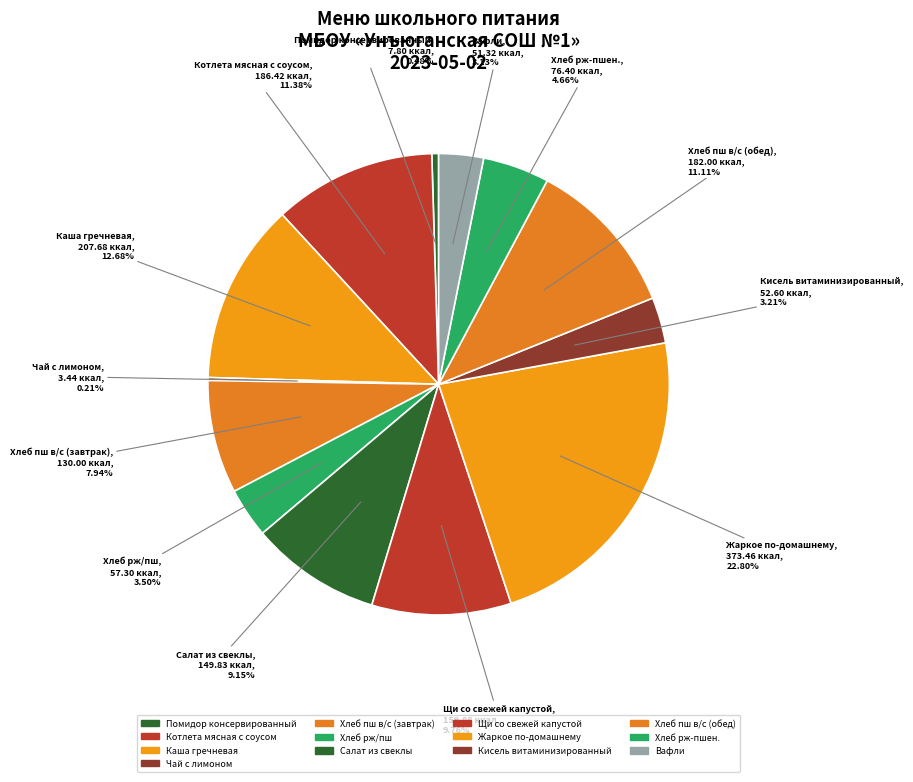

What percentage is the Хлеб рж-пшен. slice, to the nearest percent?

5%